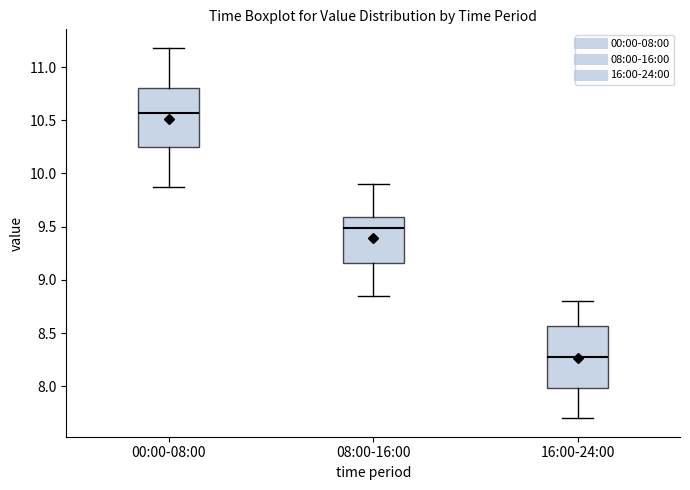

Where is the upper edge of the box for 16:00-24:00 on the y-axis? The values are not printed on the chart, so give them approximately, as read against the axis.

8.55